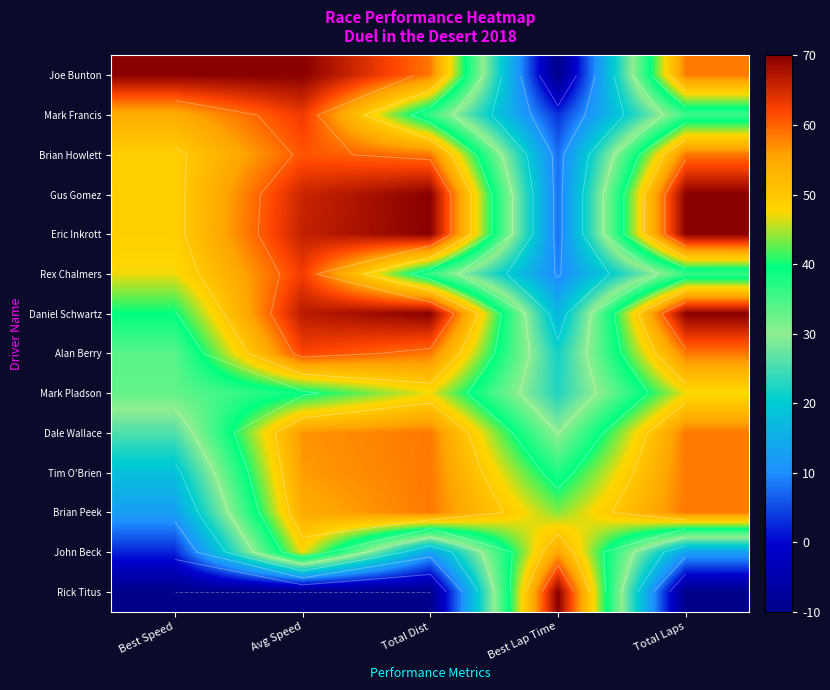

Count the number of categories in the chart.

5